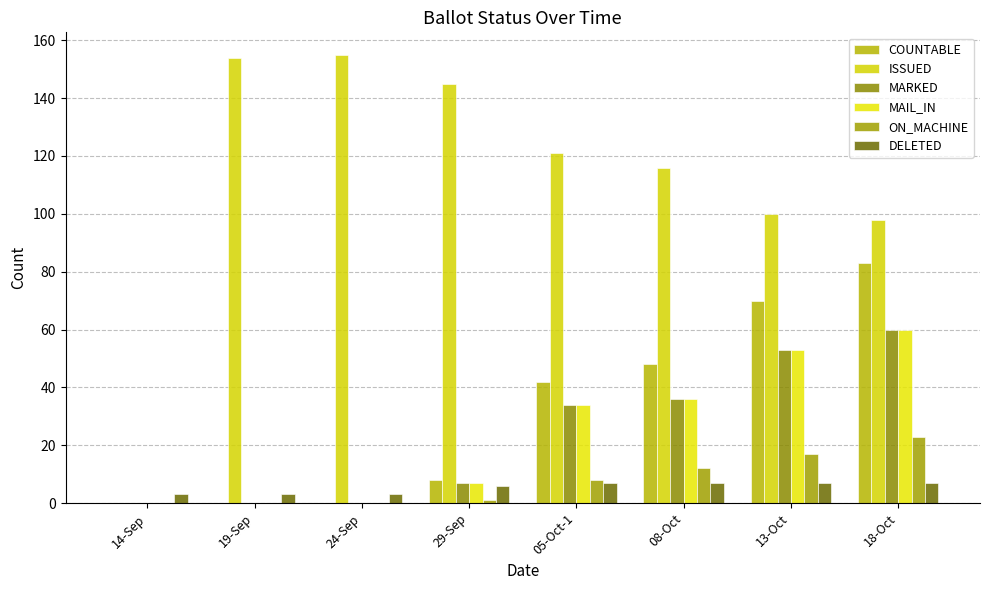

What is the spread (max minus min) of values at 18-Oct?

91